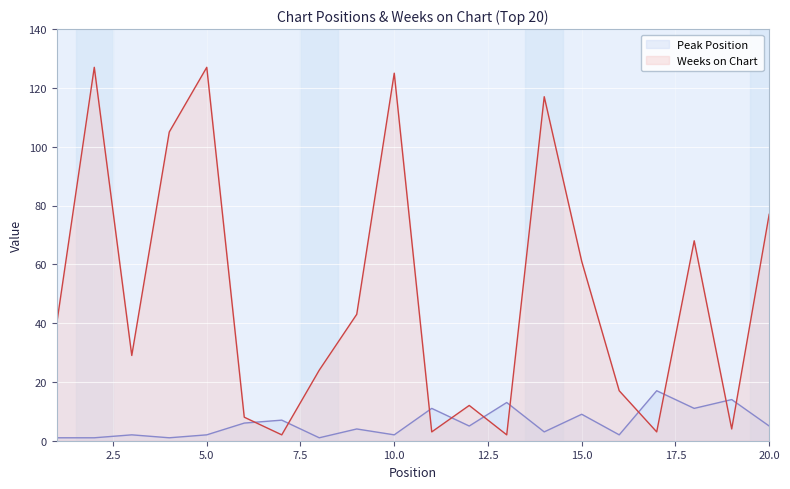

What is the approximate value of Peak Position at 14, to the nearest 5?

5